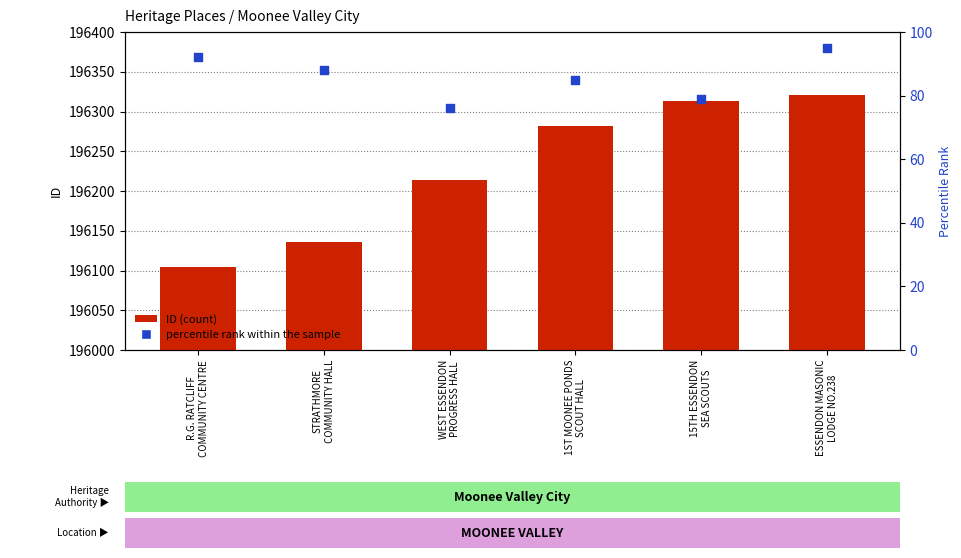

Which series has the largest total across all categories?

ID